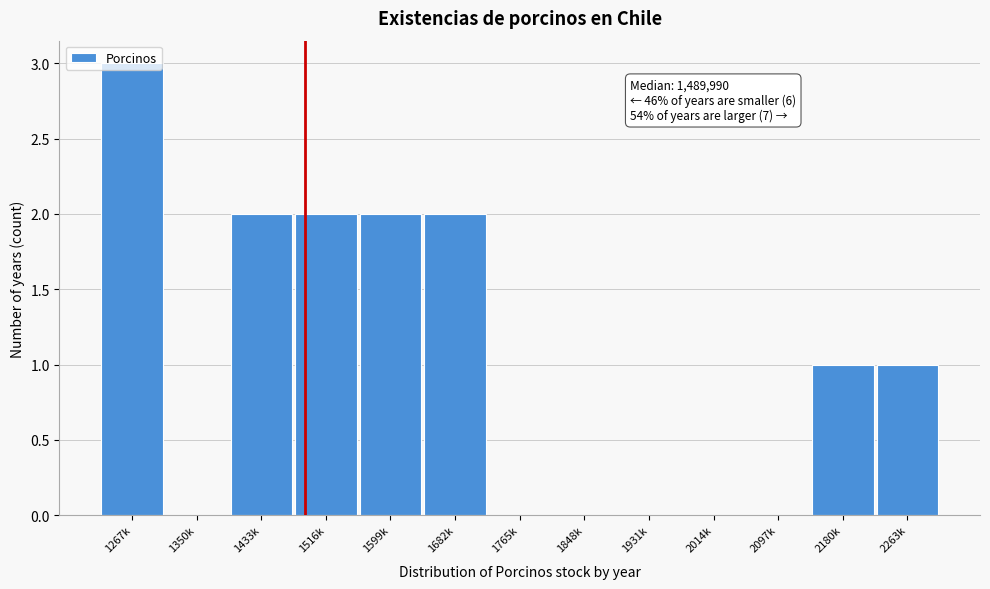

What is the greatest value displayed?

3